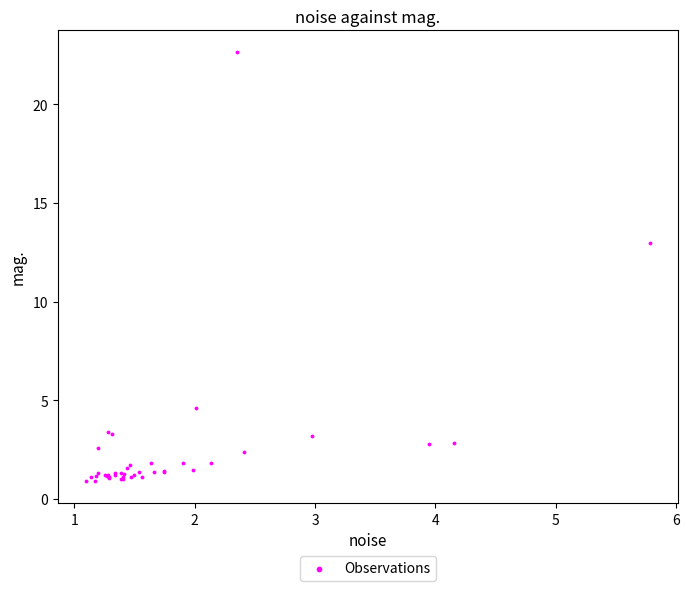

What Y value in the scatter plot is closest to 11?

13.0